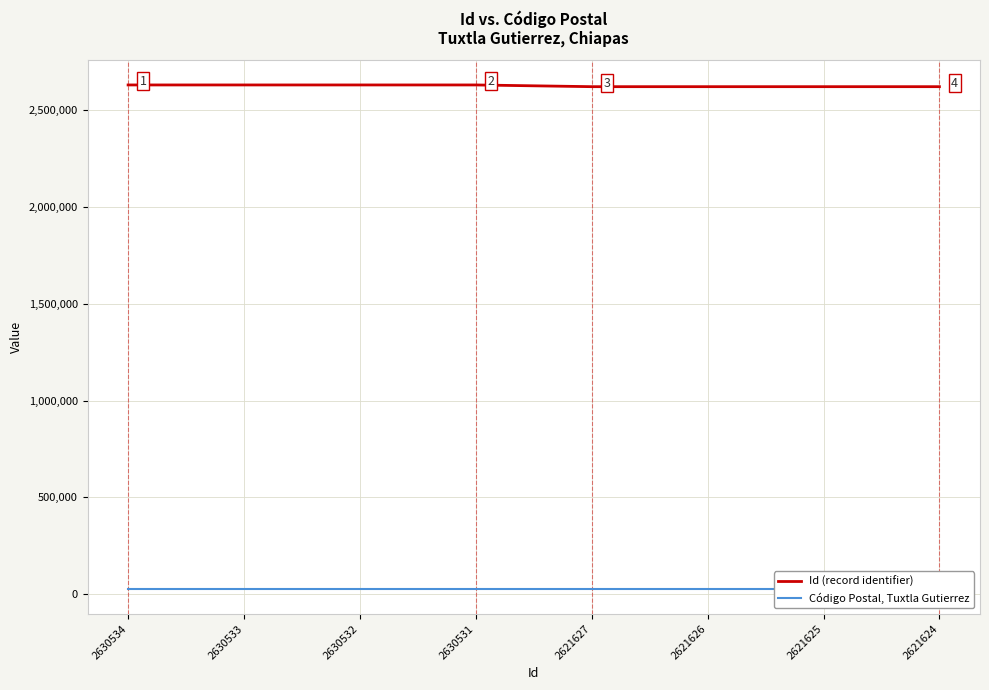

True or false: Id (record identifier) has a value of 2621624 at 2621624.

True